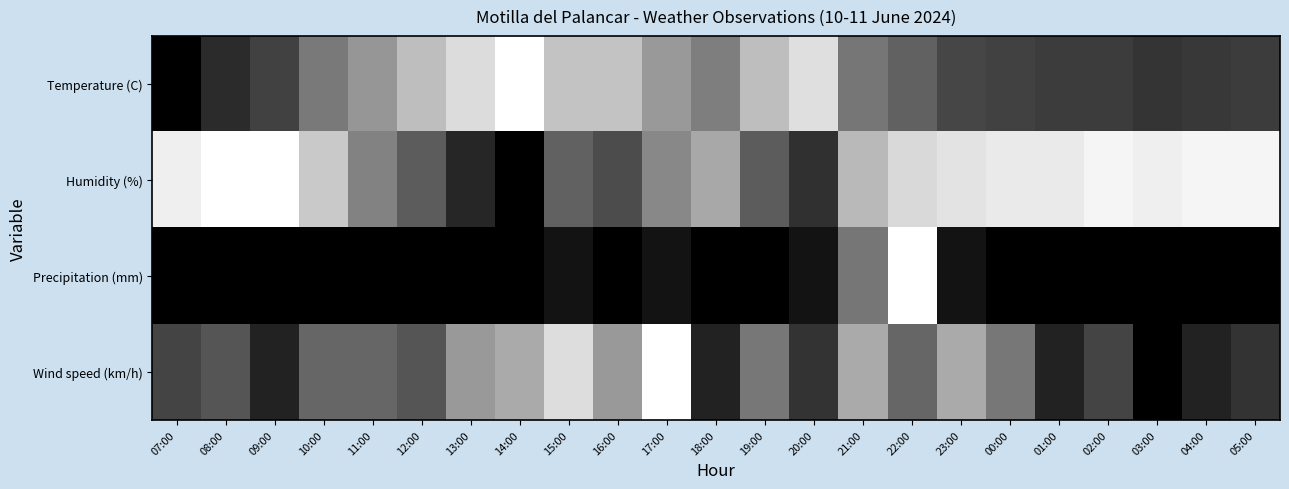

Between 09:00 and 20:00, which series saw the biggest shift?

Humidity (%)